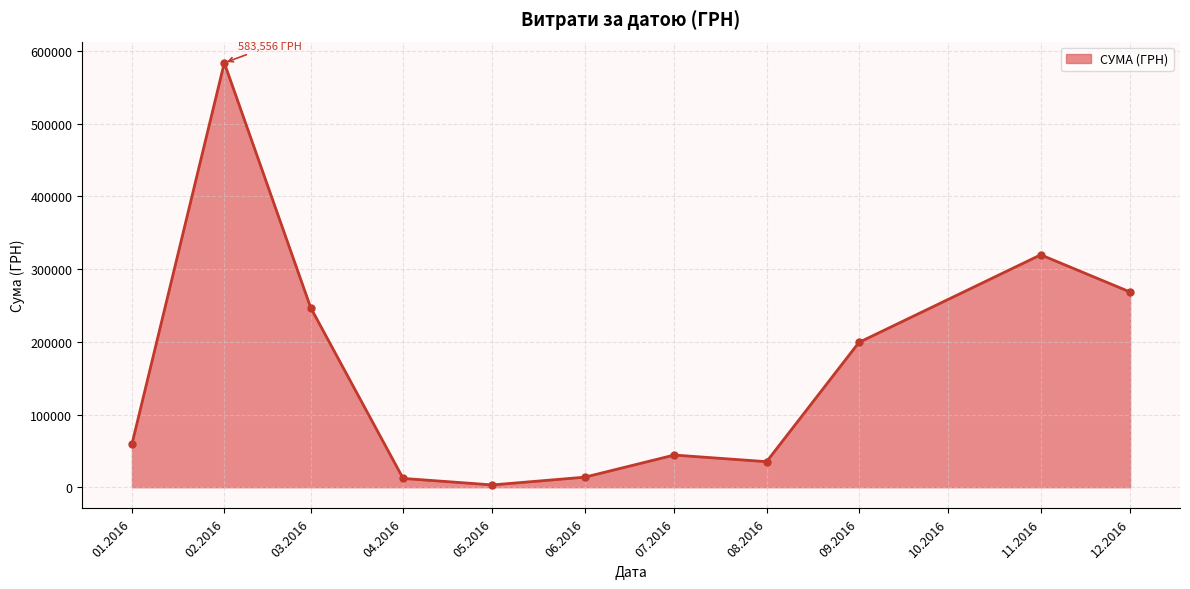

At which category does the chart reach its minimum across all series?

05.2016